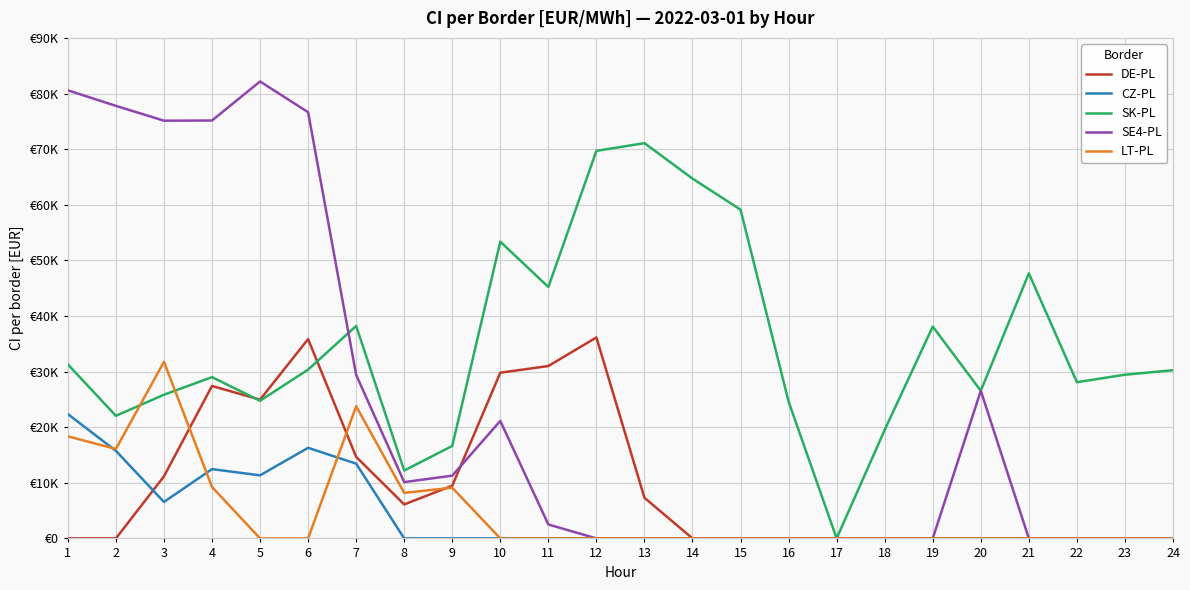

Does the chart have visible grid lines?

Yes